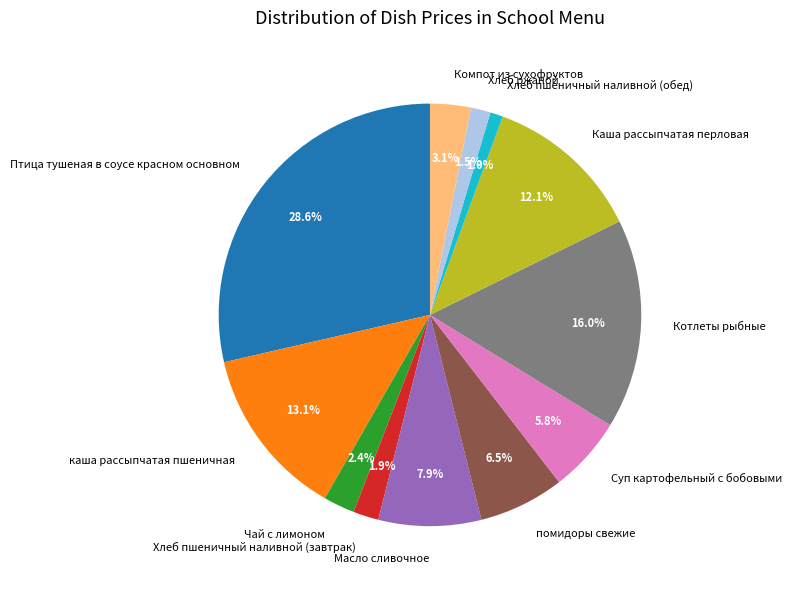

Is it true that Хлеб пшеничный наливной (завтрак) is 2% of the pie?

True